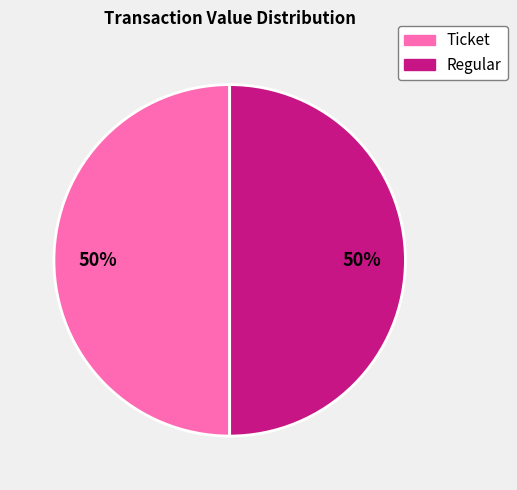

To the nearest percent, what is the average slice percentage?

50%